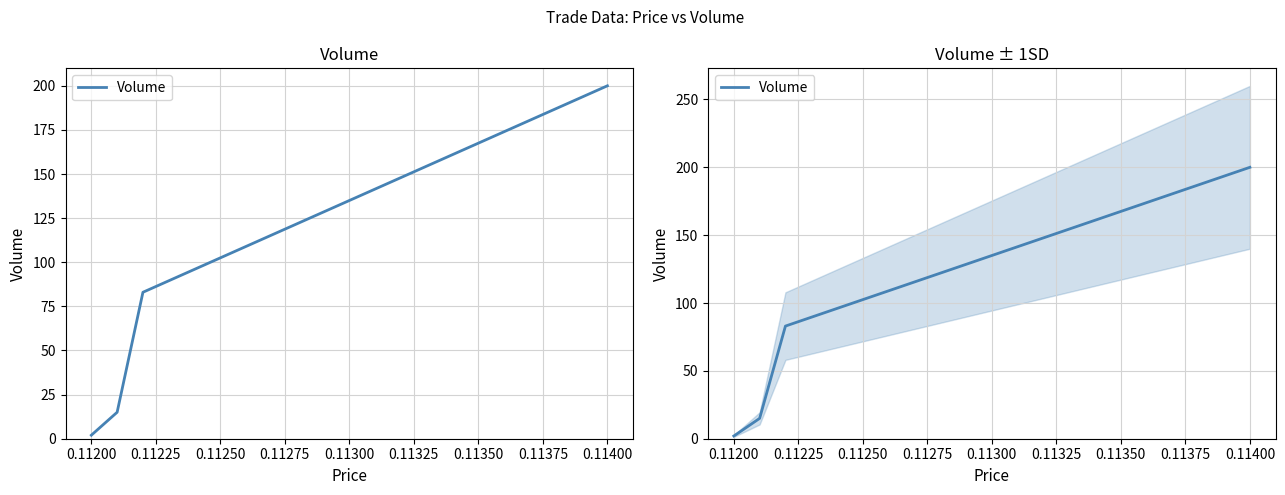

Reading right to left, transcribe all the data shown in this chart.

200	83	15	2